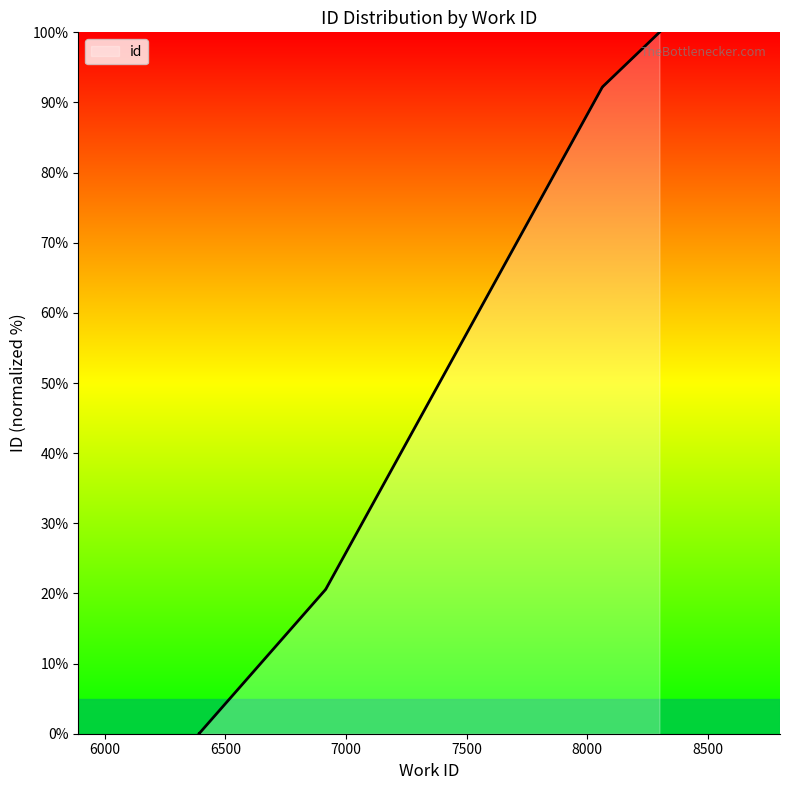

List the labels in order of value, smallest first.

6390, 6390, 6392, 6392, 6917, 6917, 6917, 8063, 8063, 8300